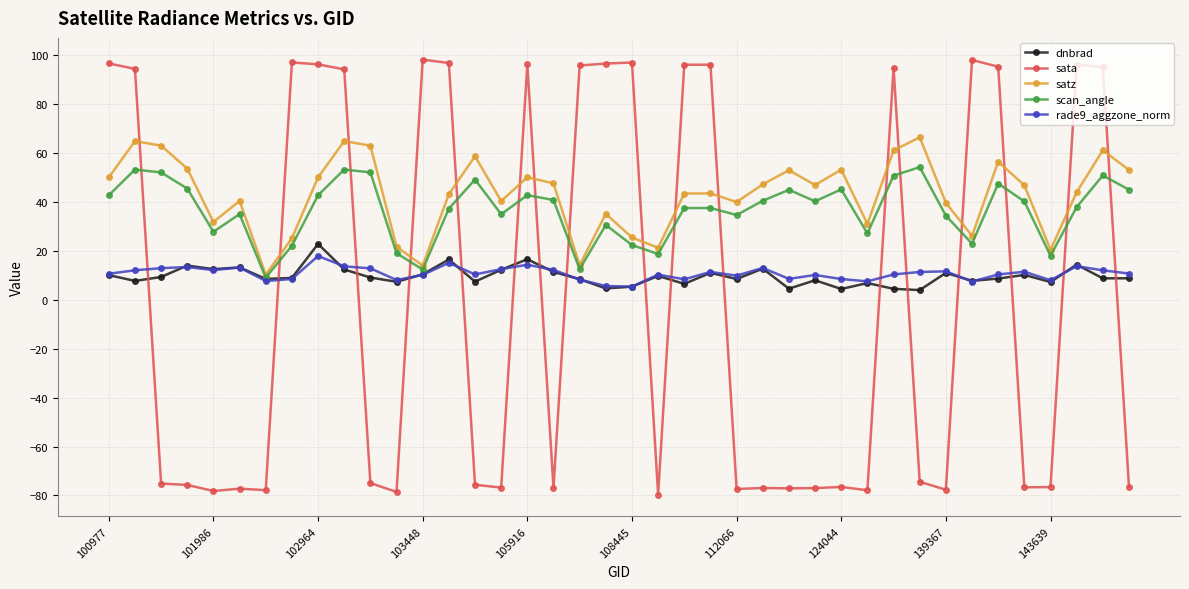

What is the maximum value shown in the chart?

98.3